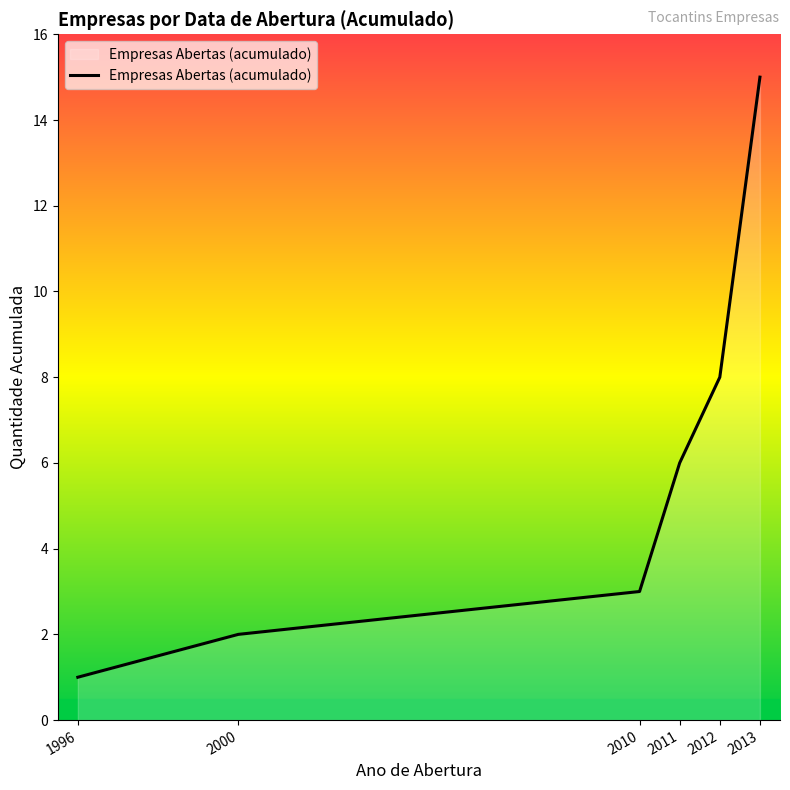

What is the change in value from 1996 to 2010?

+2